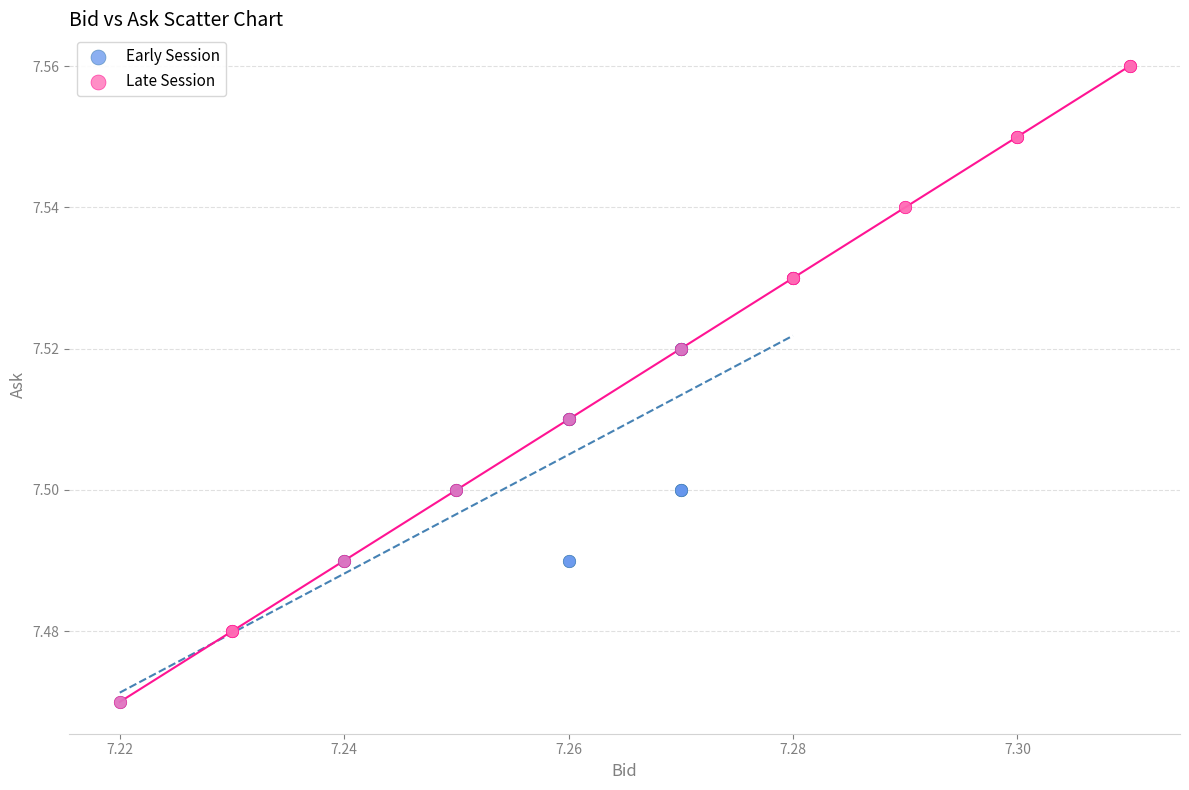

Which series has the largest Y range (max minus min)?

Late Session